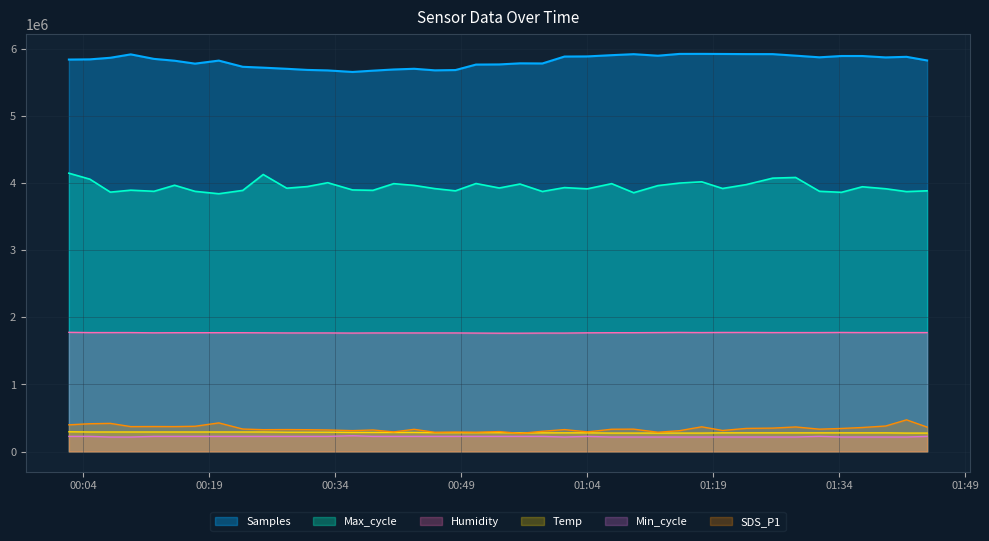

True or false: Samples and Temp intersect in this chart.

False